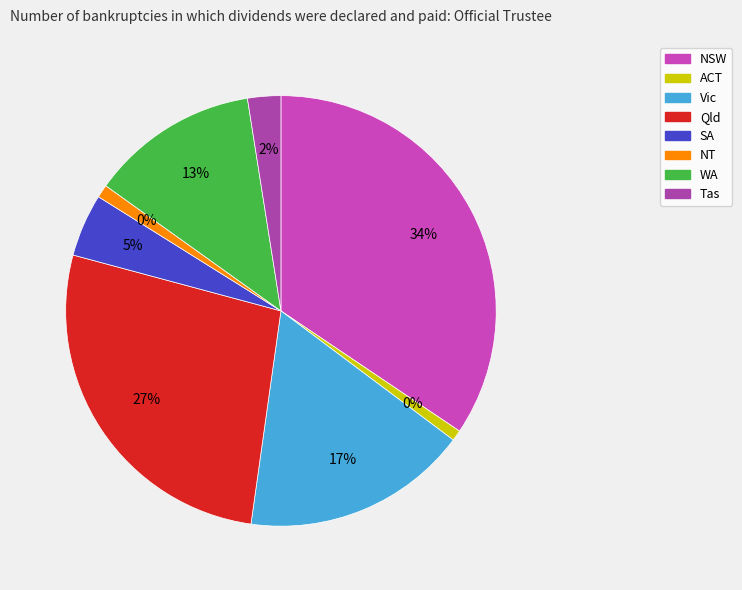

The Vic slice represents 4% of the pie. True or false?

False